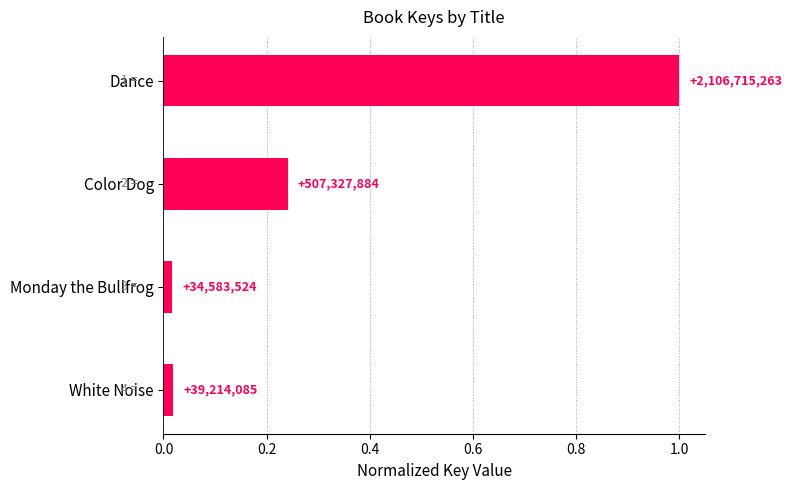

Does the chart contain any negative values?

No